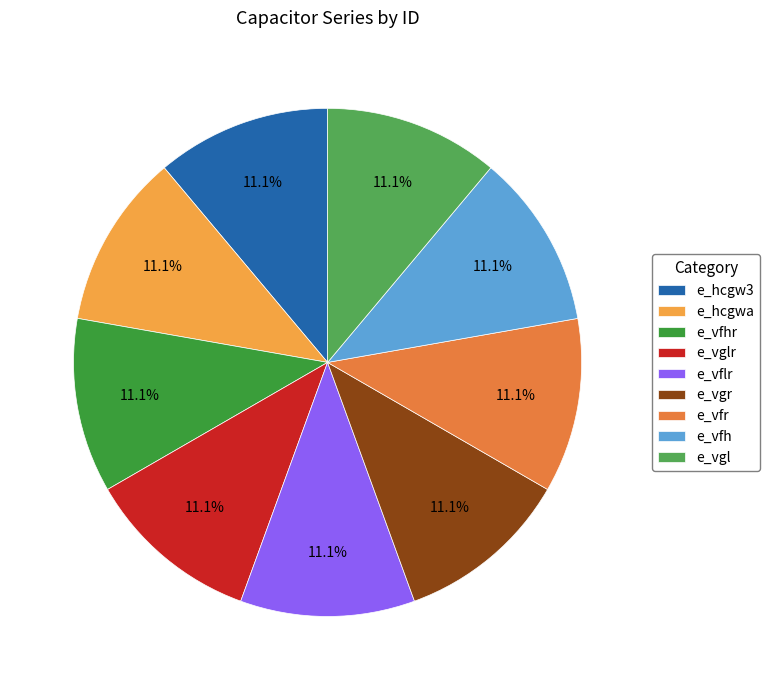

What is the ratio of the value at e_vgr to the value at e_vglr?

1.0